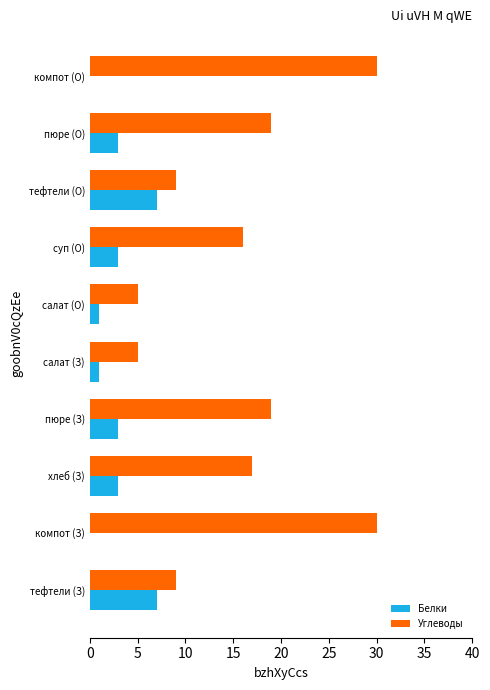

Count the number of data series in this chart.

2